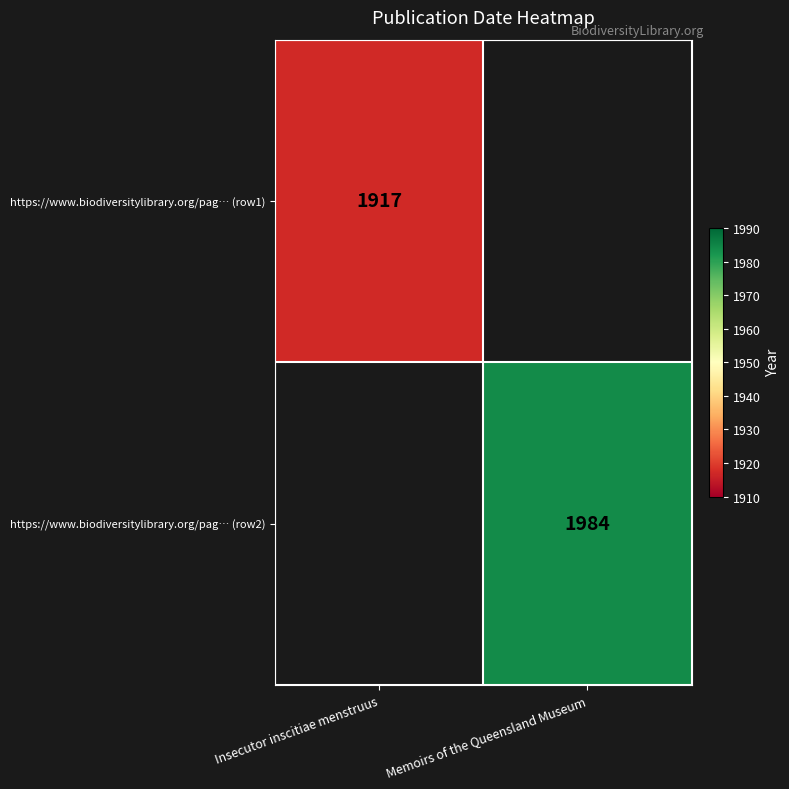

The value of https://www.biodiversitylibrary.org/pag… (row2) at Memoirs of the Queensland Museum is 1984. True or false?

True